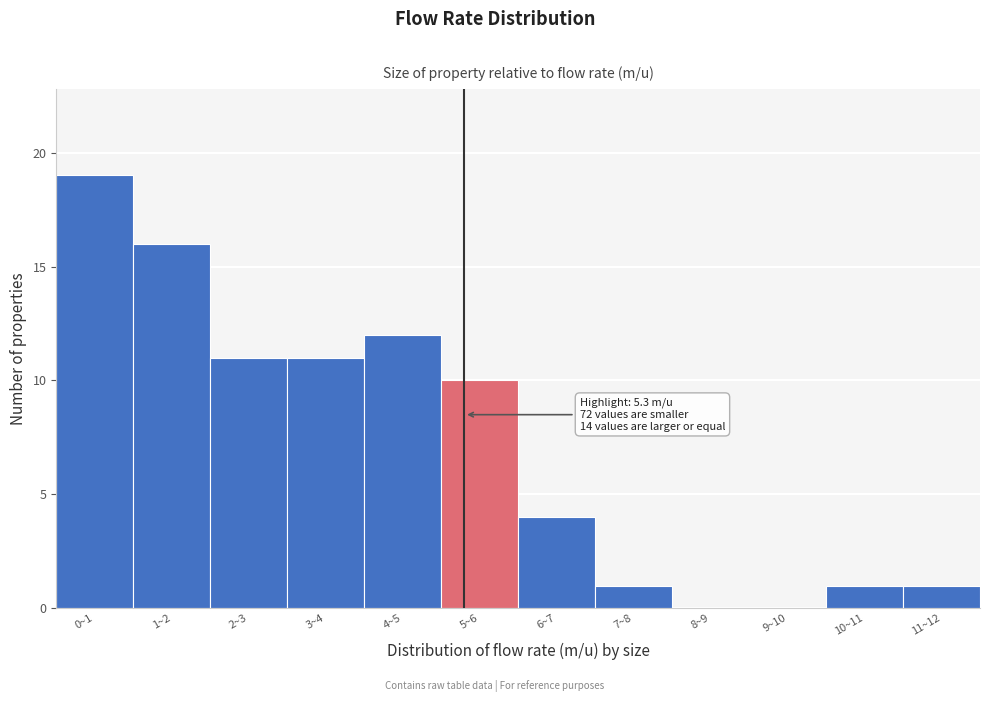

Reading left to right, list all the values displayed in this chart.

0~1=19	1~2=16	2~3=11	3~4=11	4~5=12	5~6=10	6~7=4	7~8=1	8~9=0	9~10=0	10~11=1	11~12=1